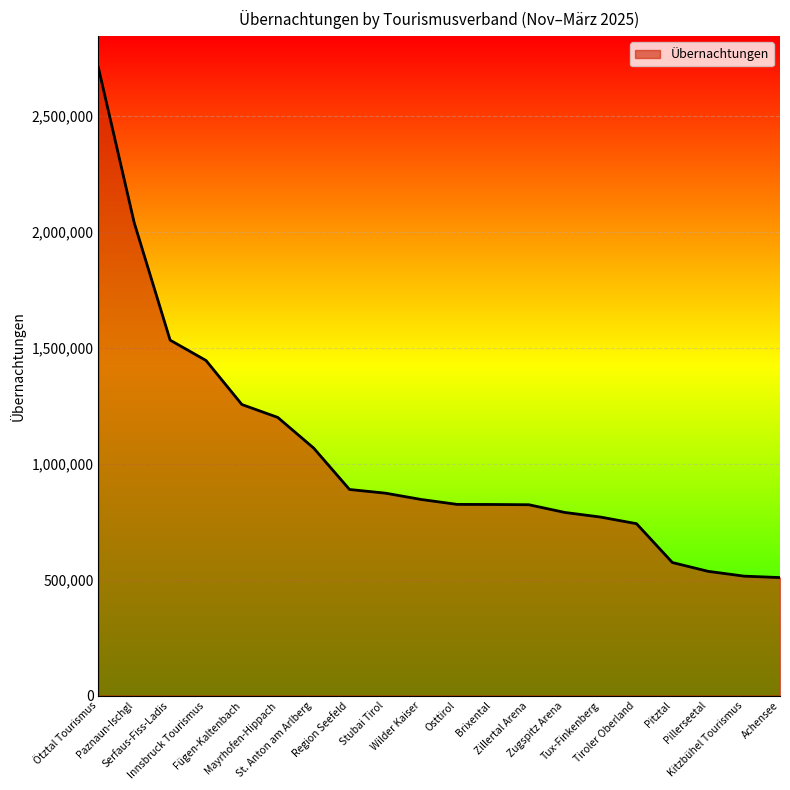

What is the greatest value displayed?

2709949